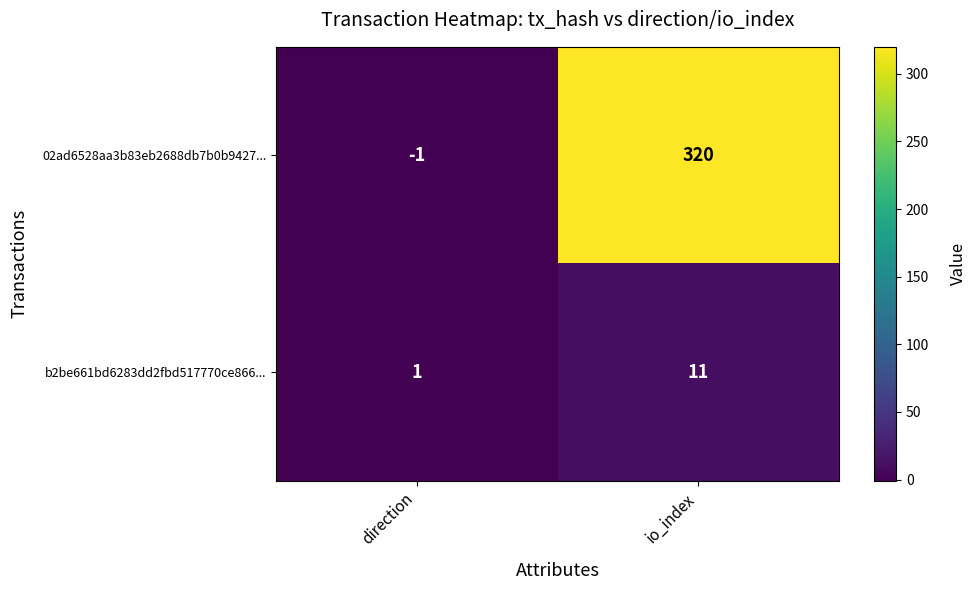

Rank the series at direction from highest to lowest value.

b2be661bd6283dd2fbd517770ce866..., 02ad6528aa3b83eb2688db7b0b9427...